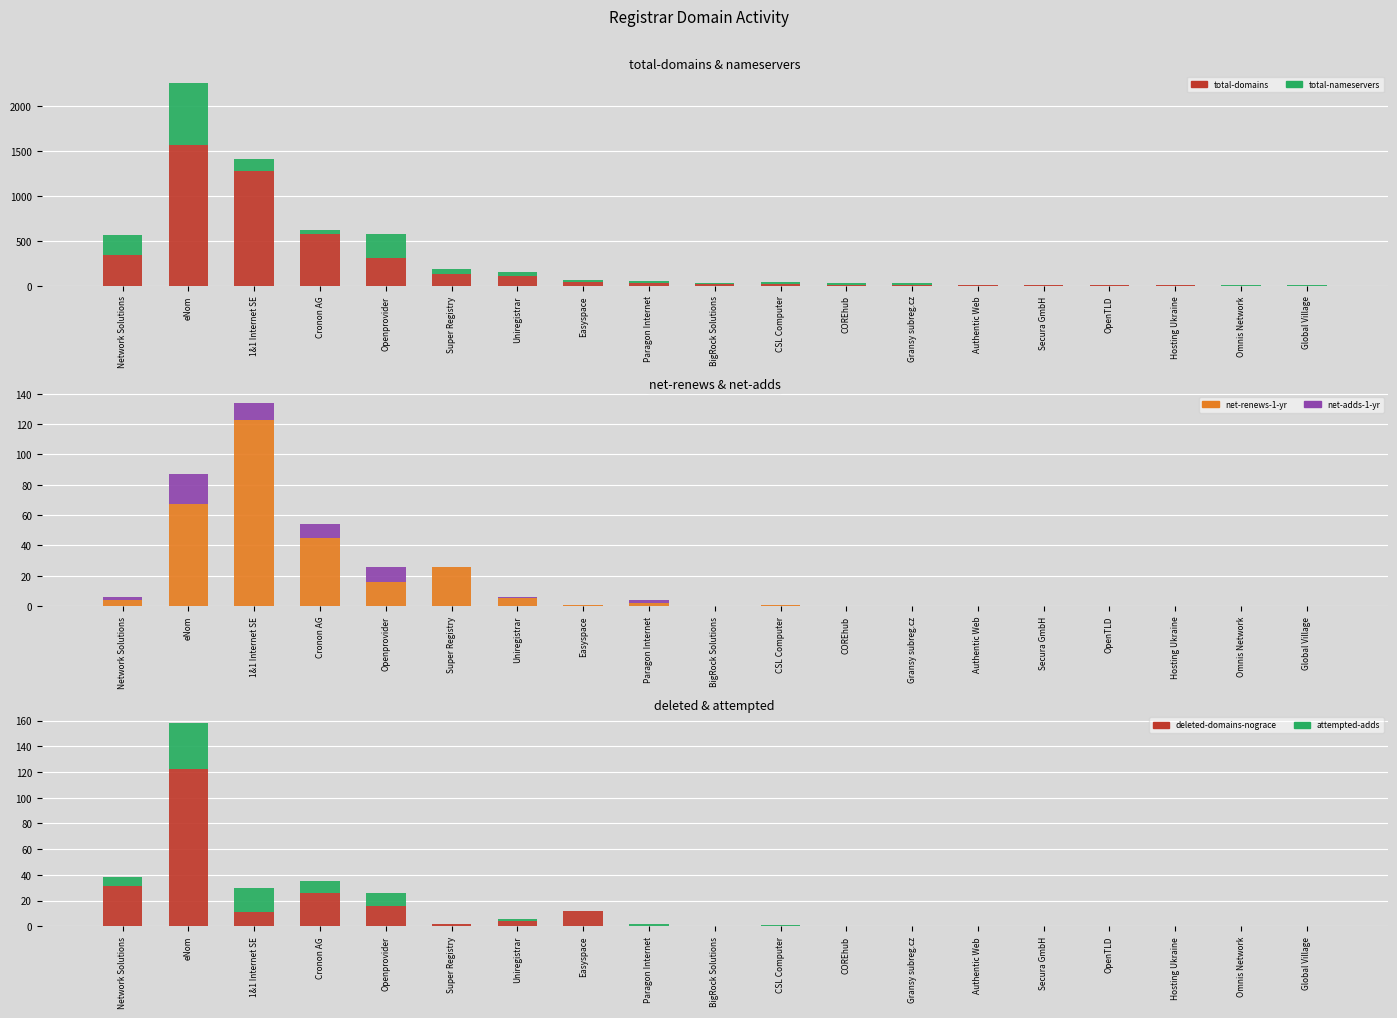

How many values in the net-adds-1-yr series exceed 0?

7